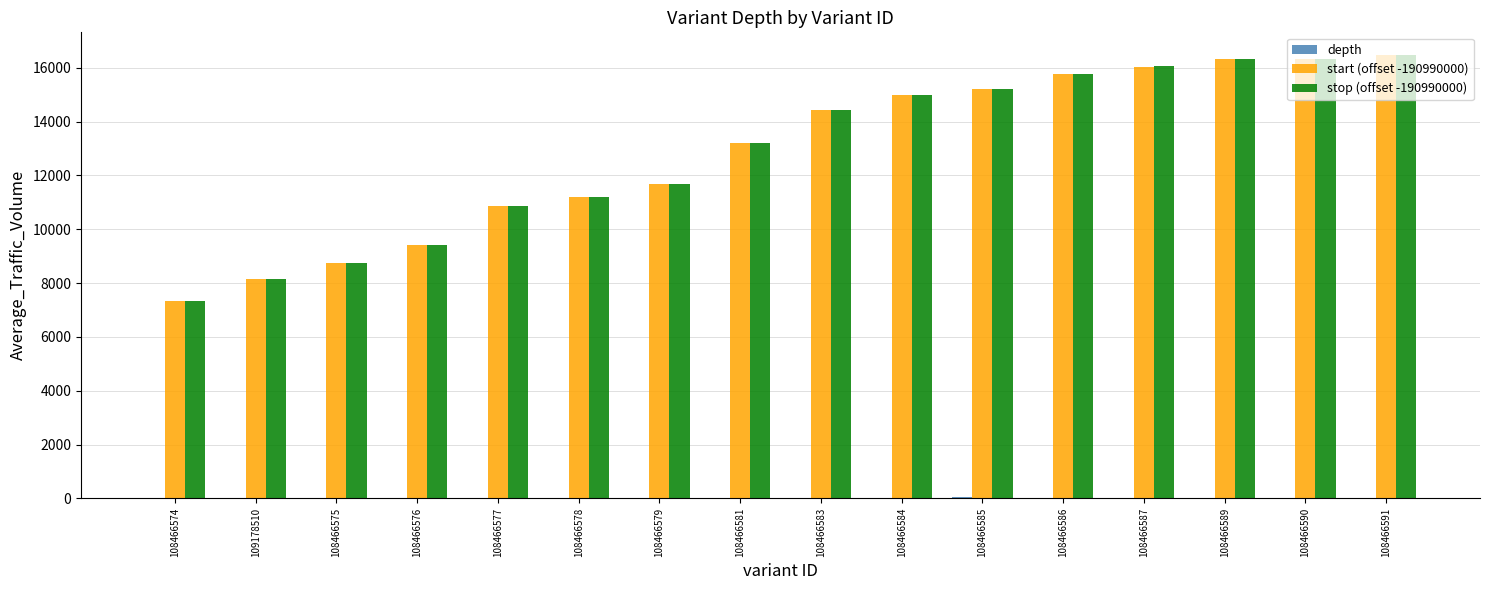

What is the highest value of the start (offset -190990000) series?

16492